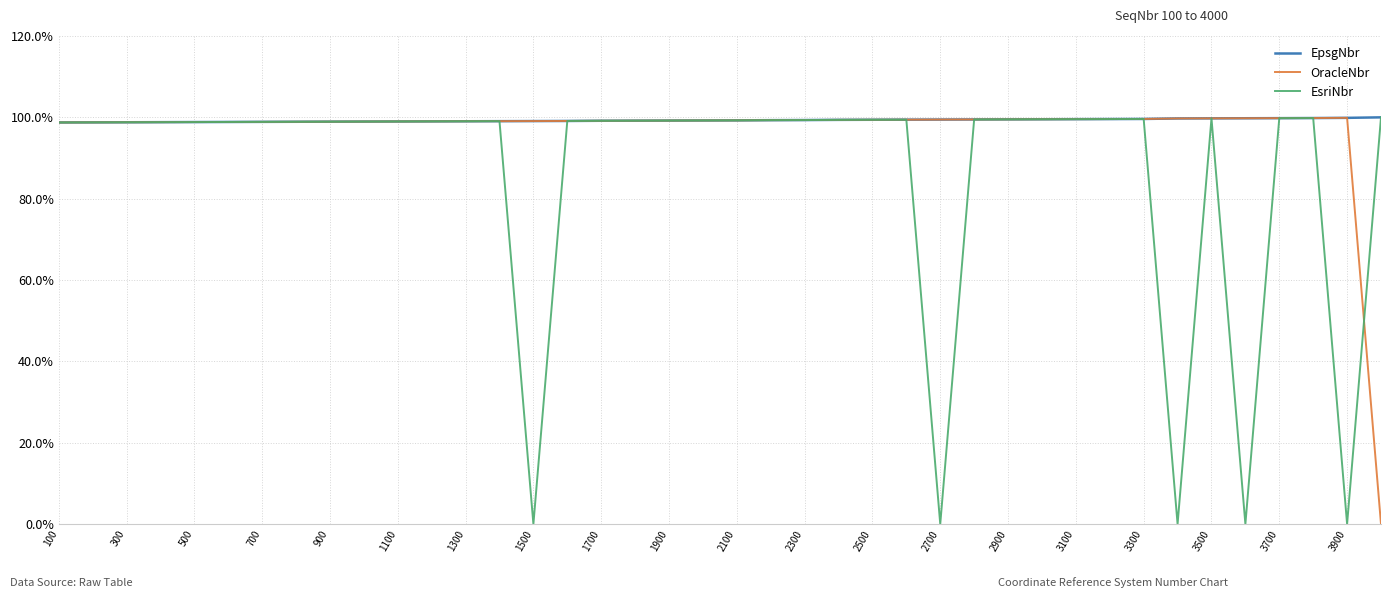

What is the total value across all series at 2300?

298.0